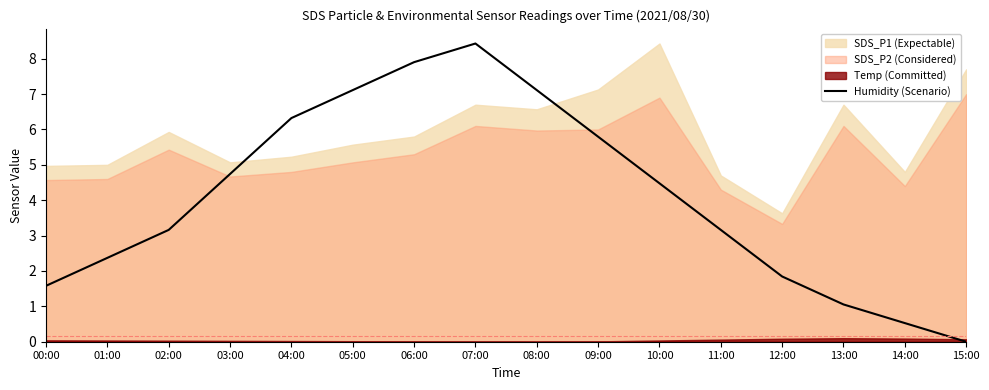

Does the chart have visible grid lines?

No